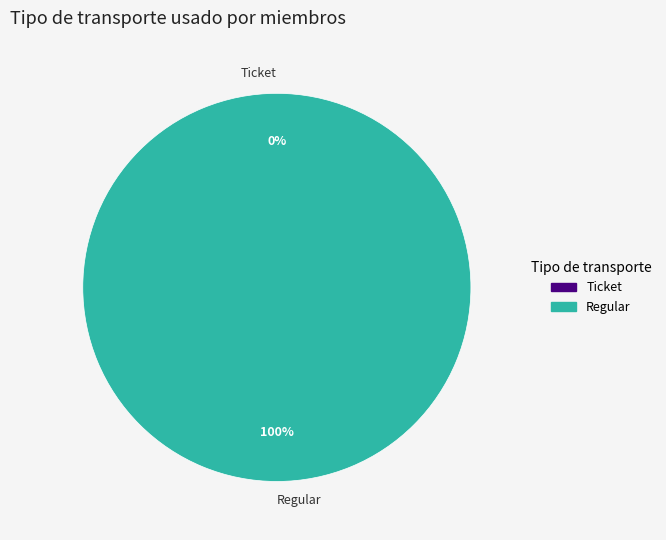

How many segments does this pie chart have?

2